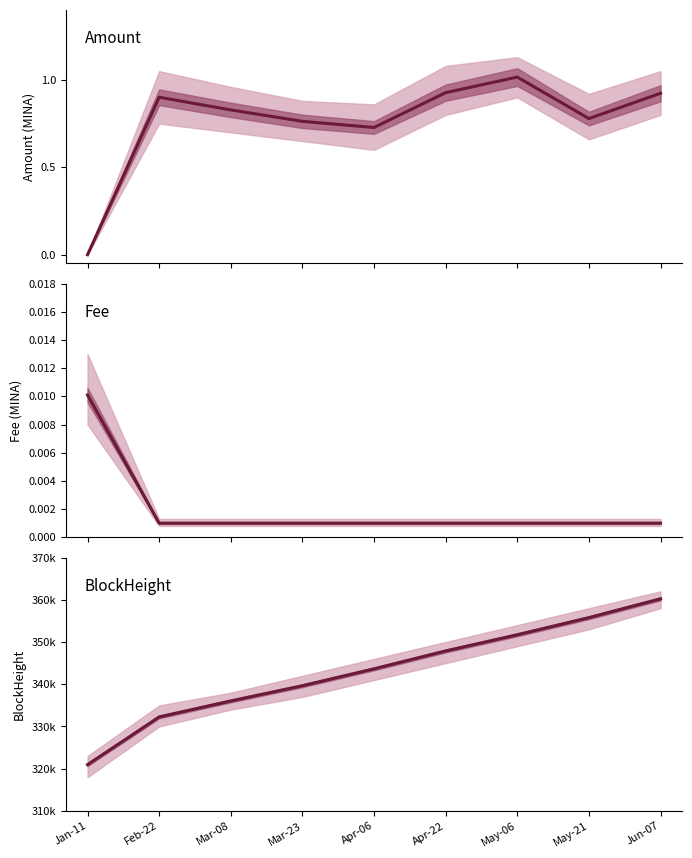

The Amount (MINA) series shows 0.3 at Apr-06. True or false?

False